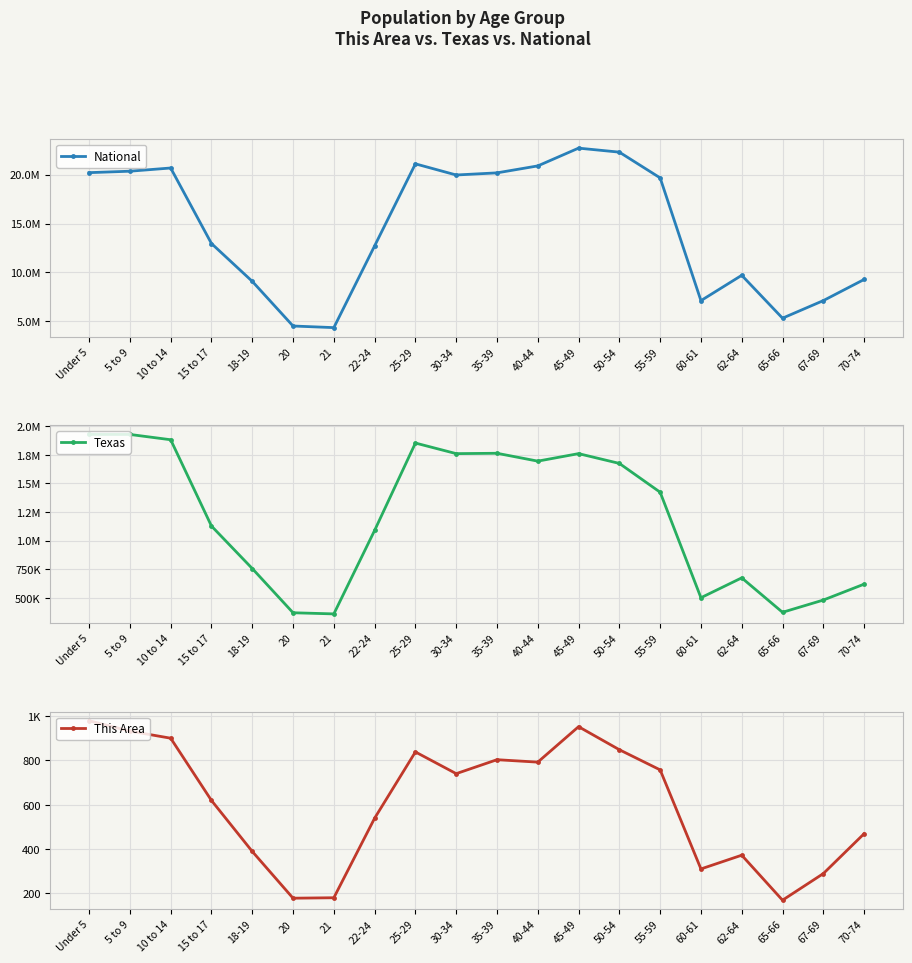

True or false: National and This Area cross at least once.

False